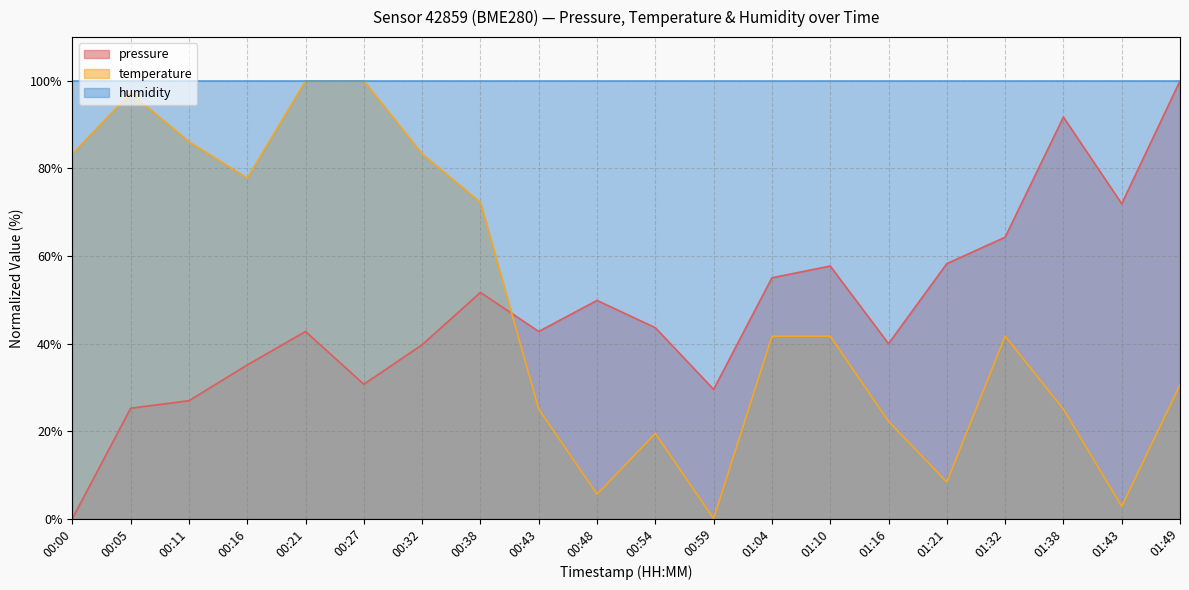

At 01:21, list the series in order from smallest to largest.

temperature, pressure, humidity